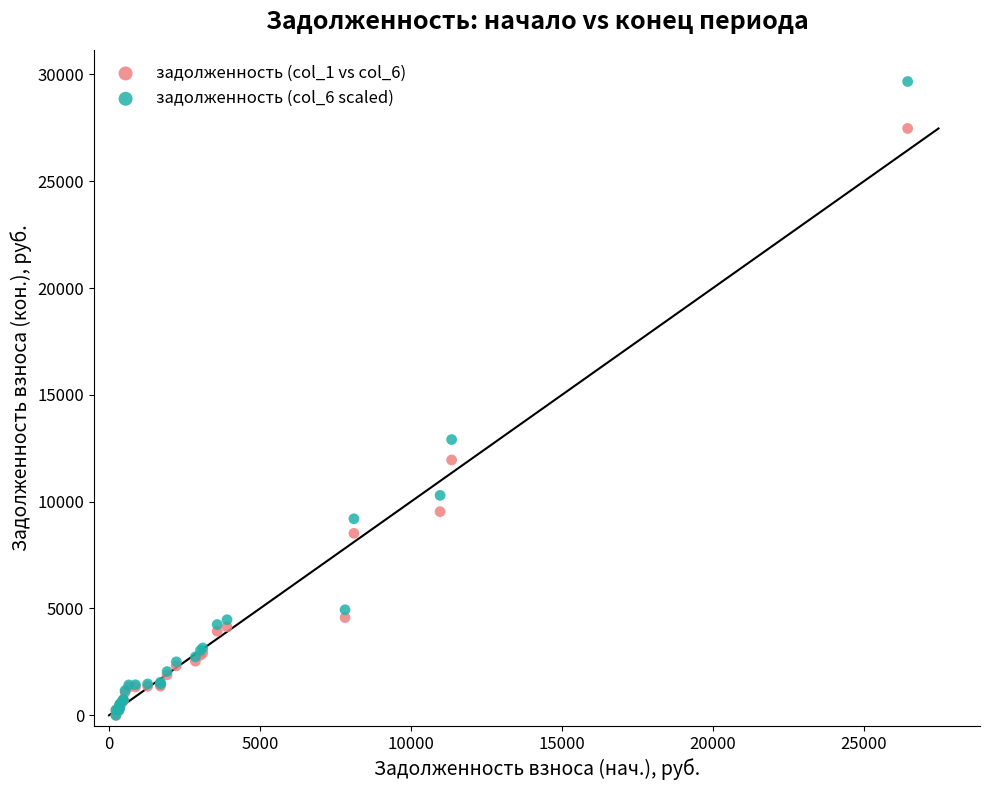

Which series has the widest spread of Y values?

задолженность (col_6 scaled)